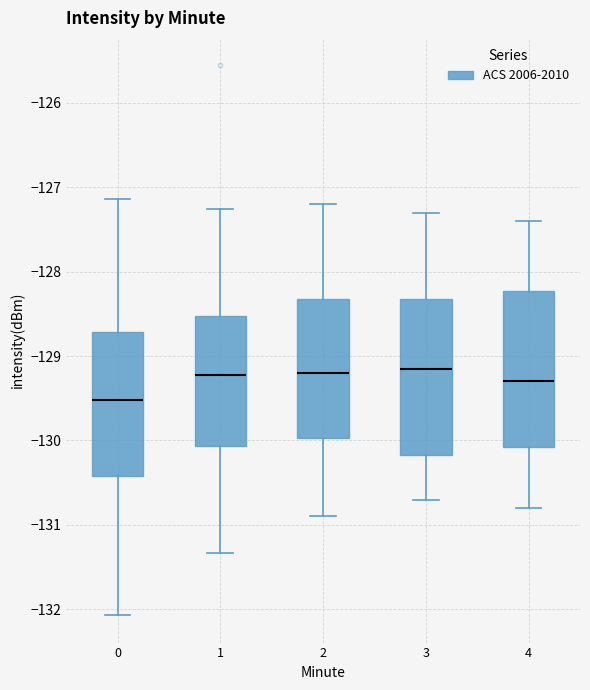

Where is the upper edge of the box at x = 3 on the y-axis? The values are not printed on the chart, so give them approximately, as read against the axis.

-128.3